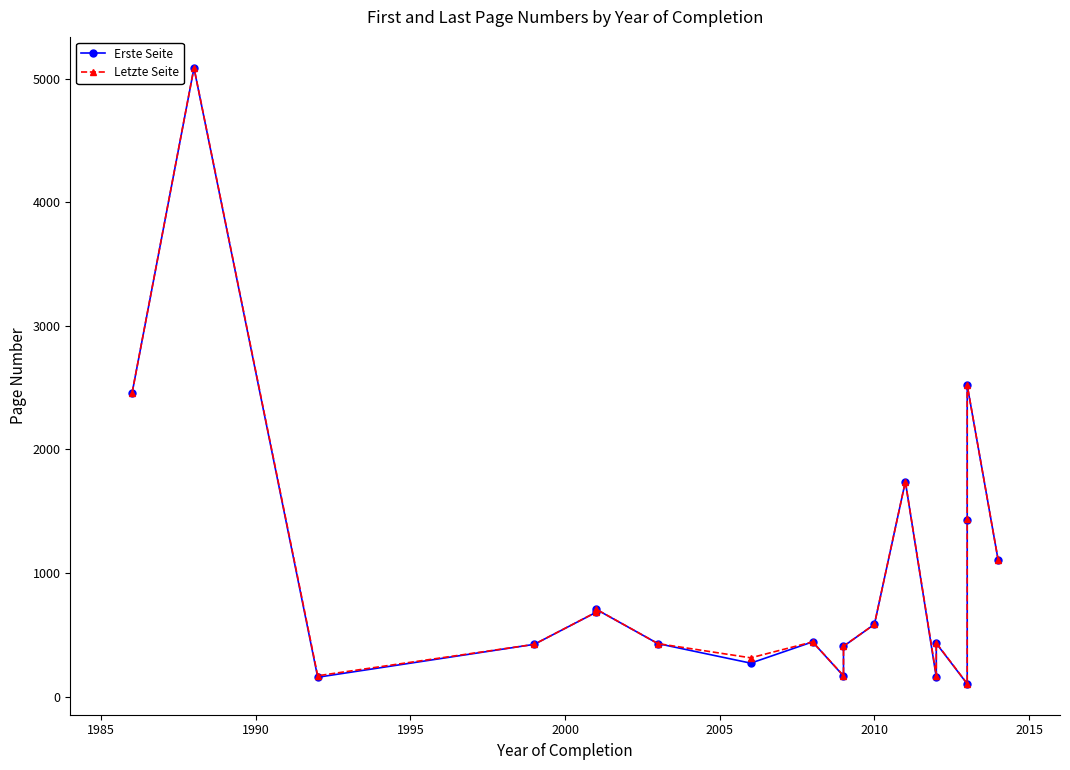

True or false: Letzte Seite and Erste Seite cross at least once.

False